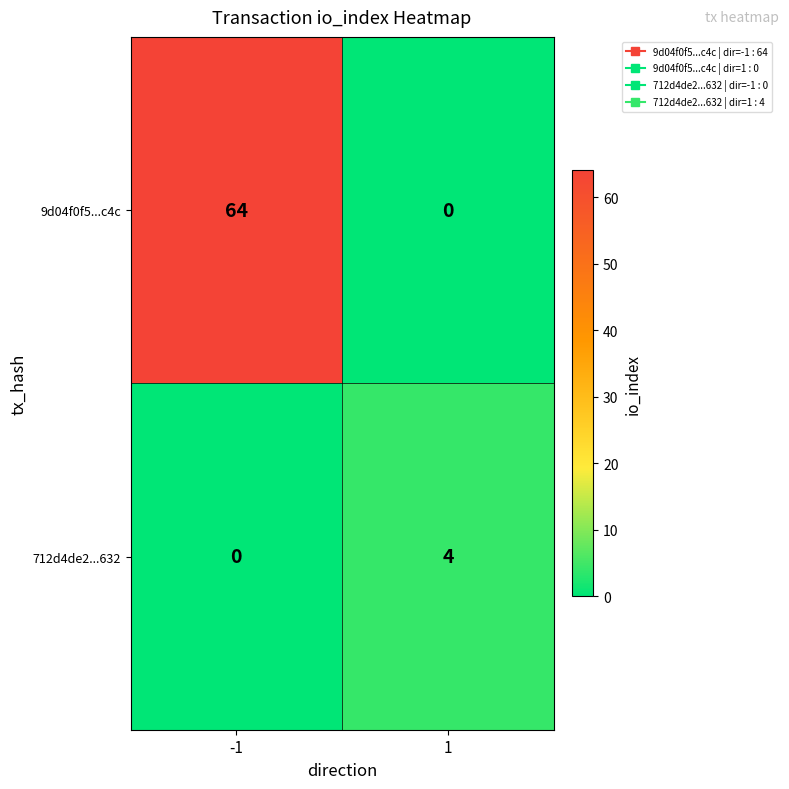

Between -1 and 1, which series saw the biggest shift?

9d04f0f5...c4c